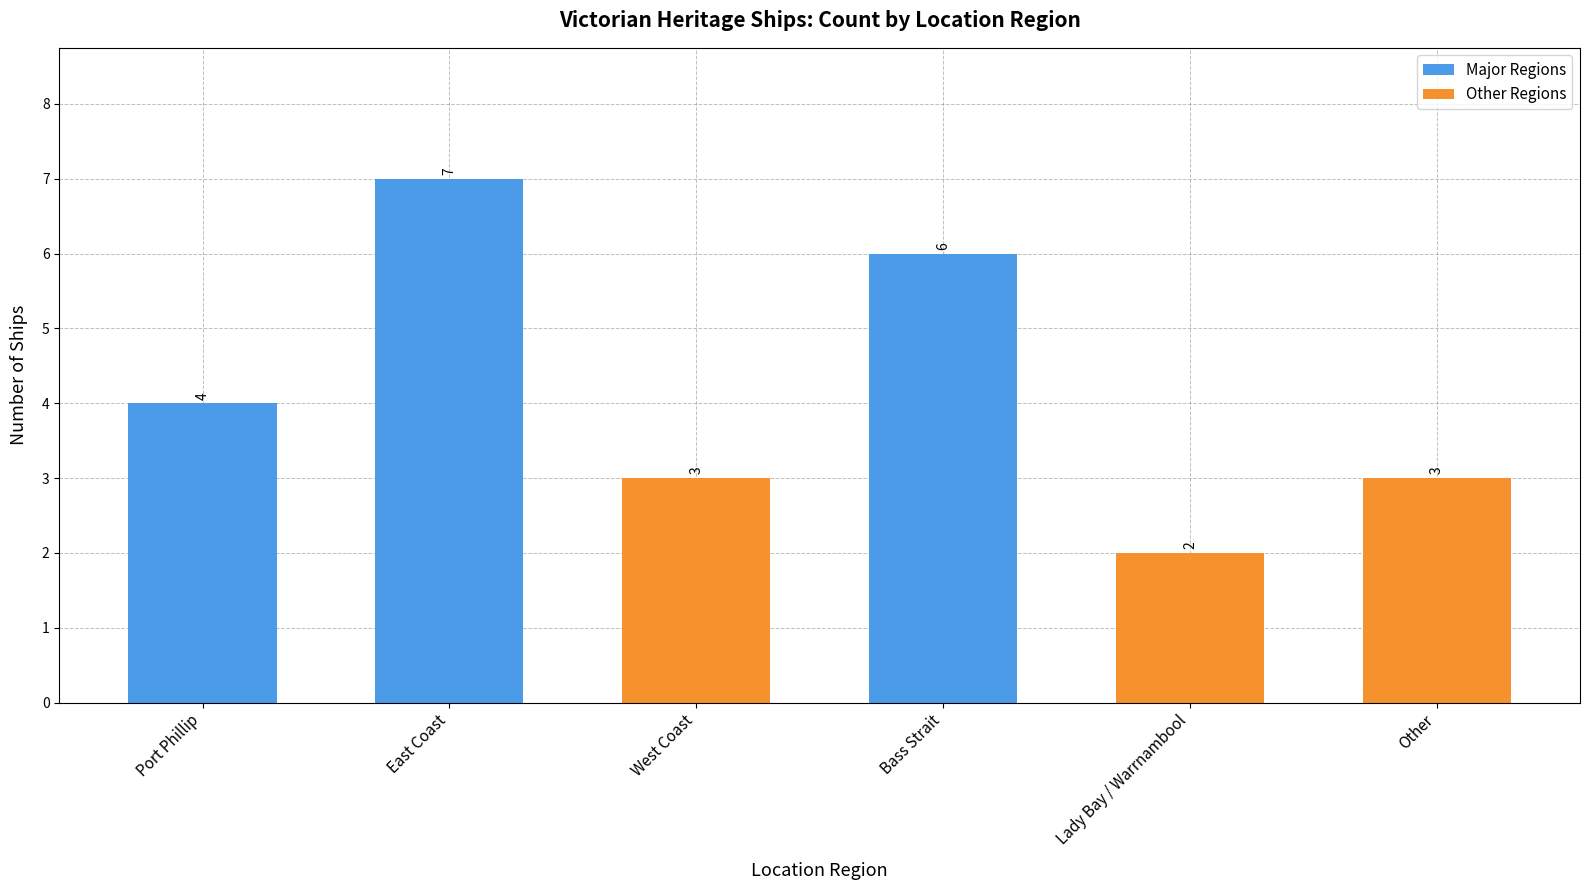

How many values are below 4?

3